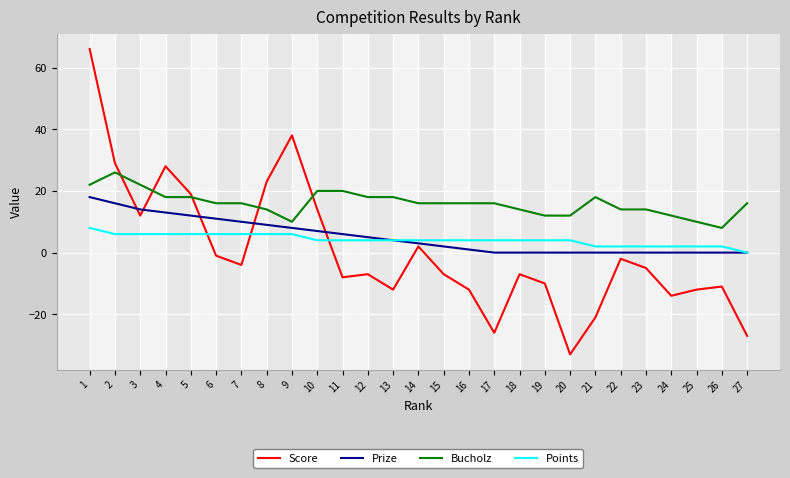

What are all the series names shown in the legend?

Score, Prize, Bucholz, Points